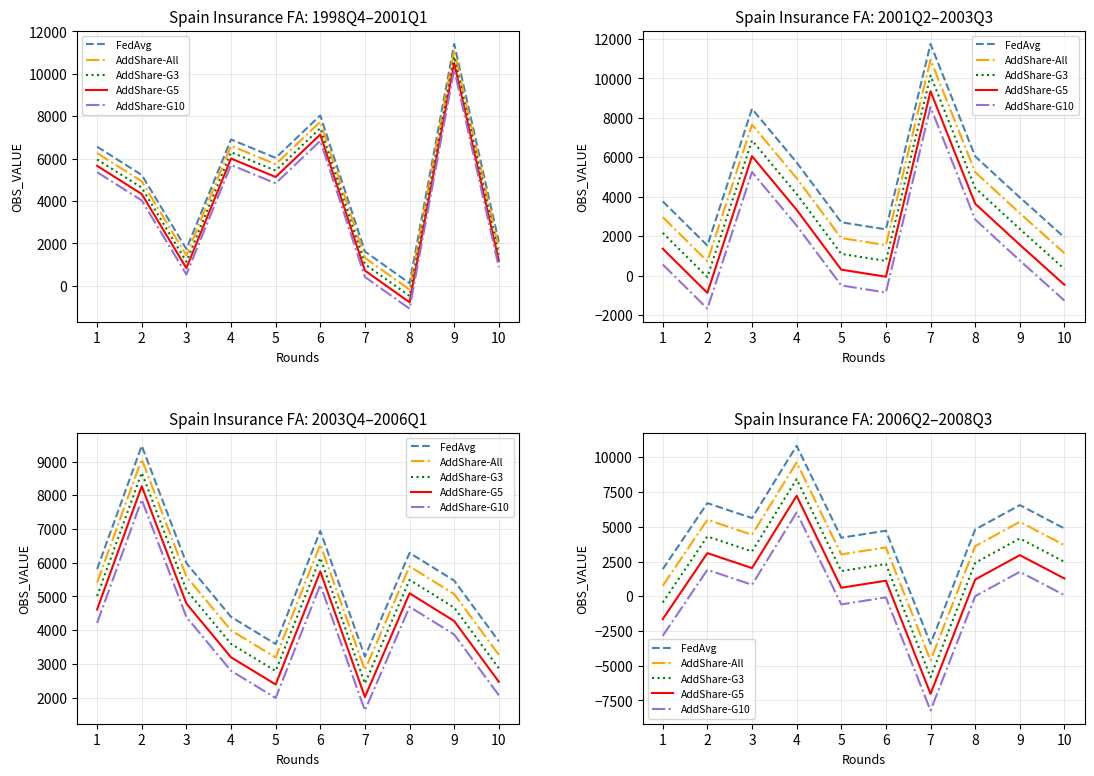

Which series has the largest range (max minus min)?

FedAvg